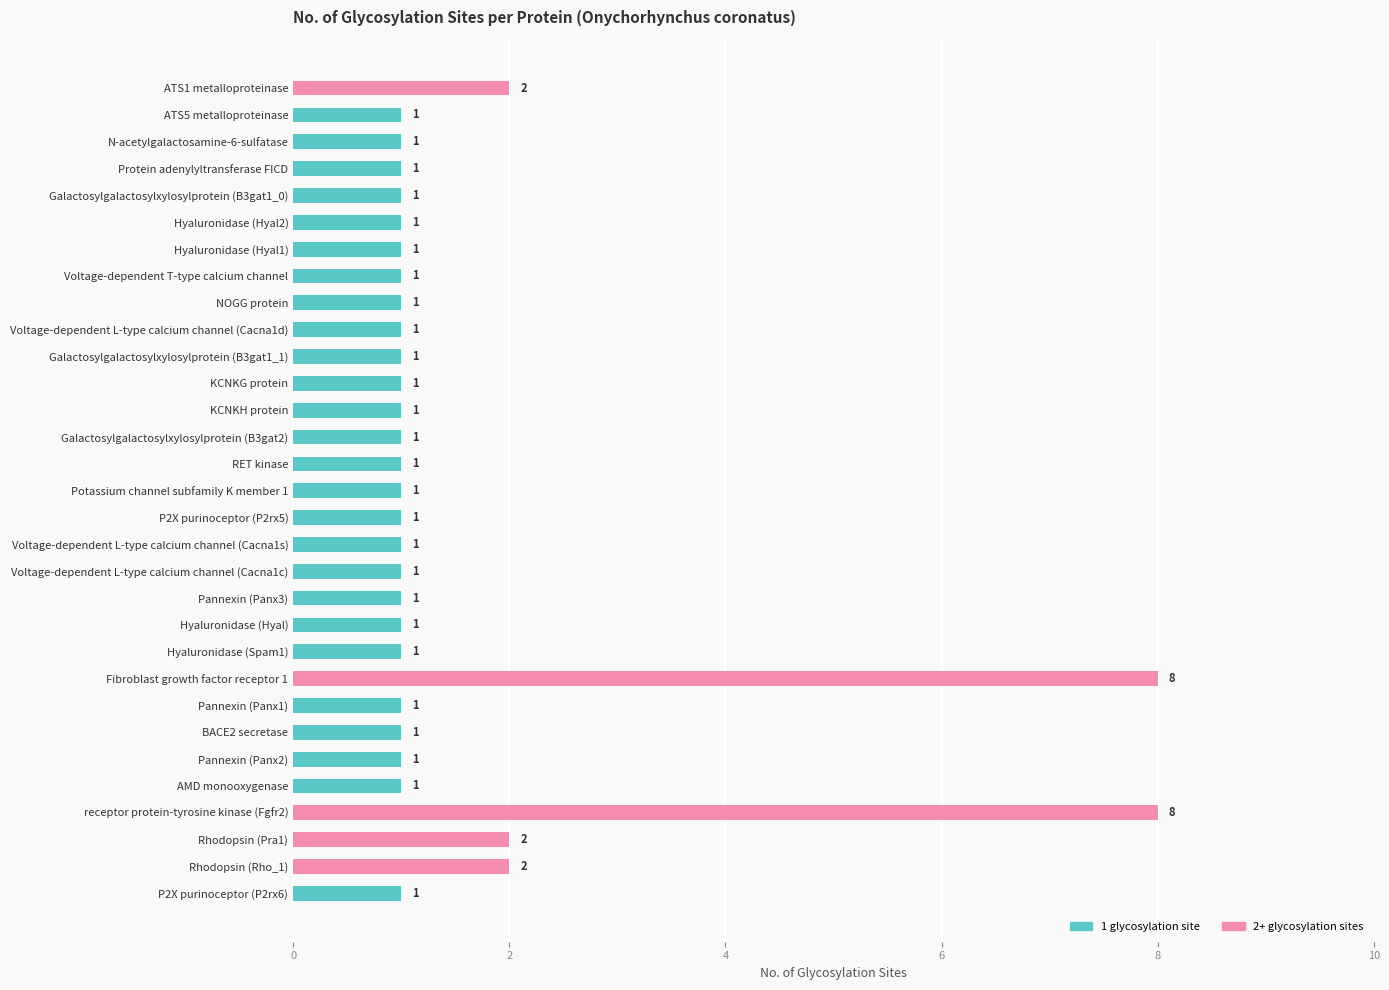

How many bars are there in total?

31